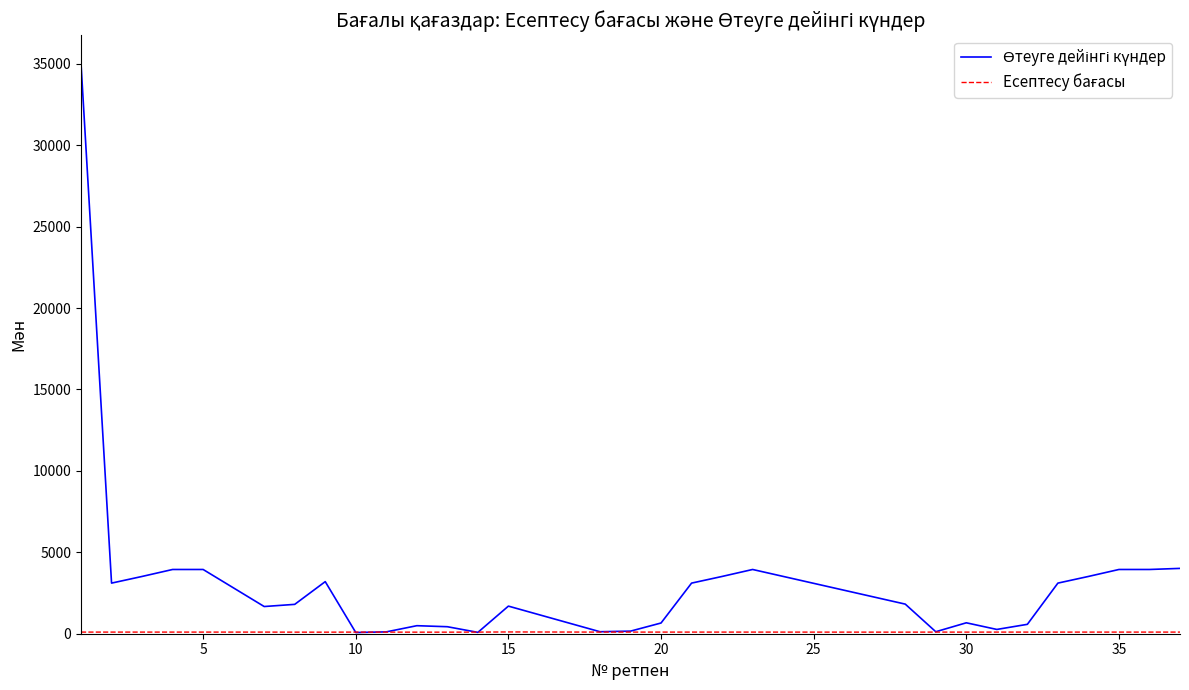

What is the greatest value displayed?

35000.0